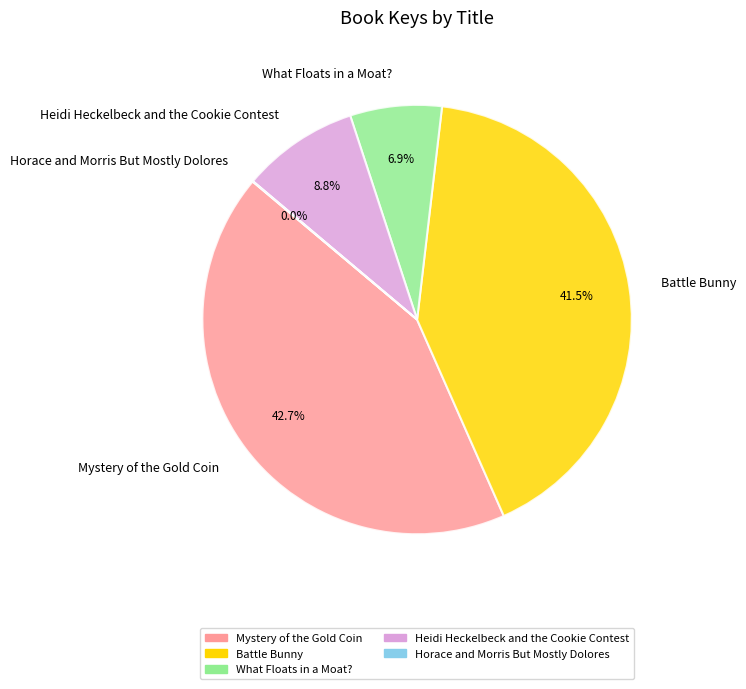

What portion of the pie excludes Mystery of the Gold Coin?

57.3%